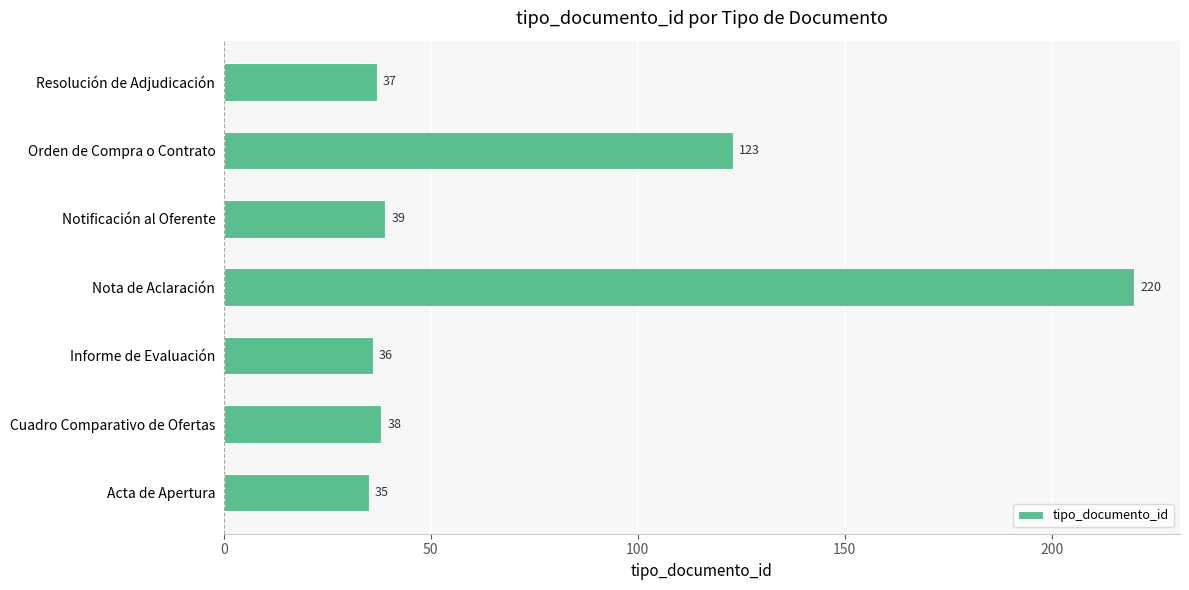

What is the sum of all values?

528